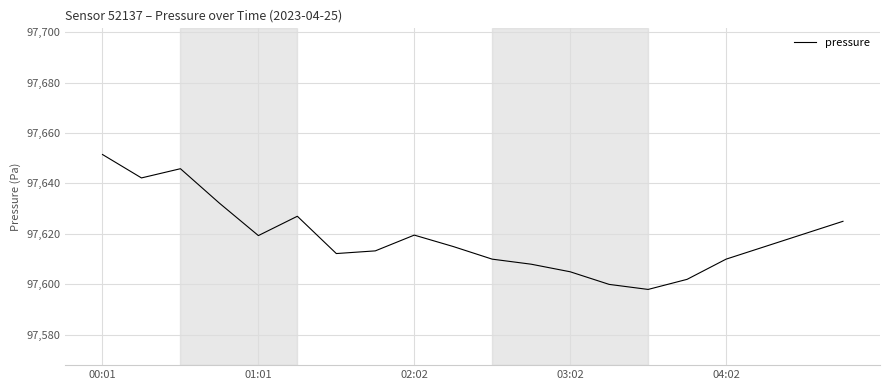

What is the difference between the second highest and second lowest values?

45.8